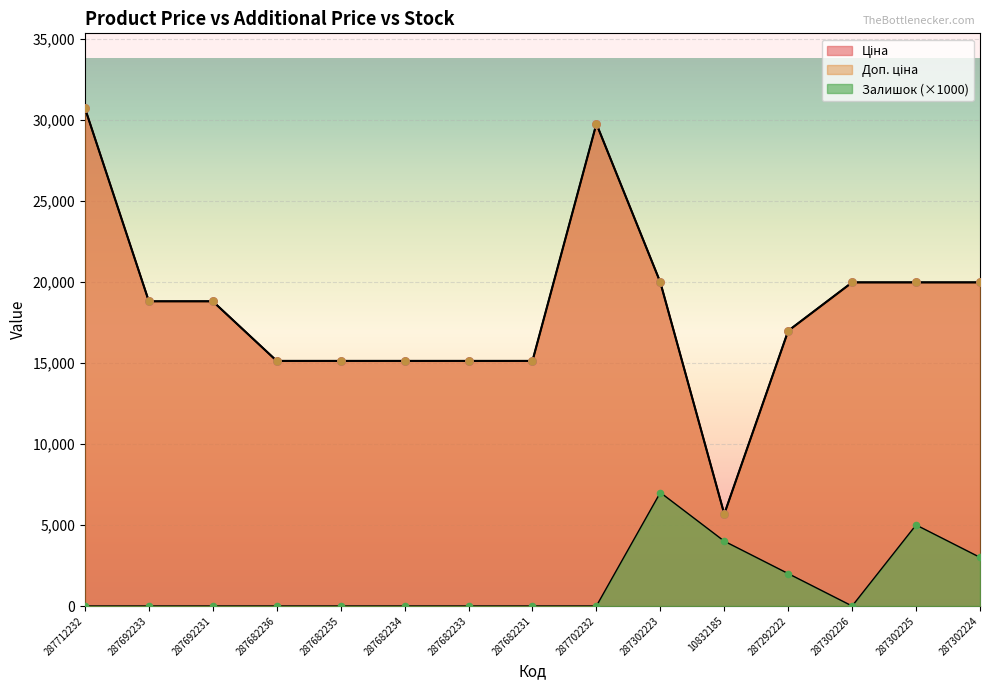

Is the value of Залишок at 287682235 greater than the value of Доп. ціна at 287302226?

No